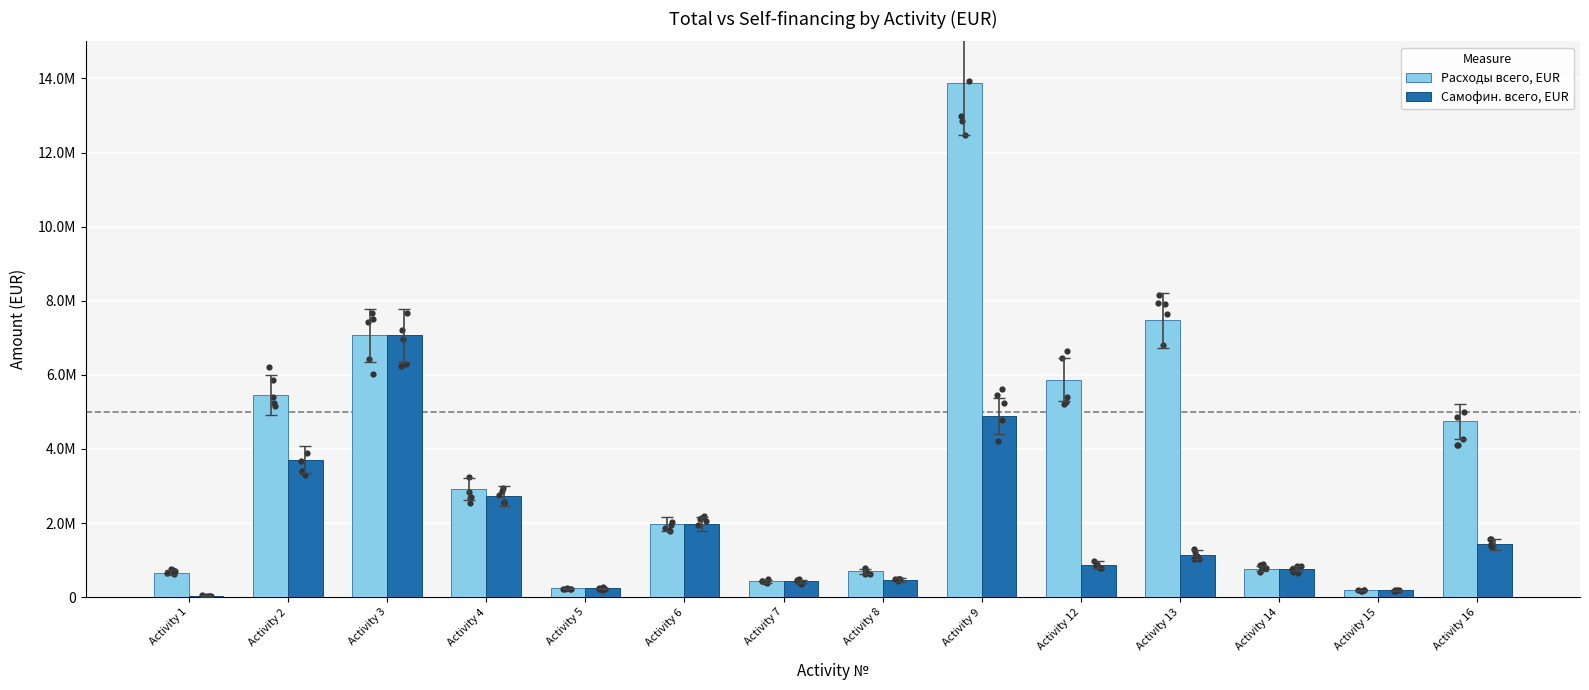

At which category is the sum across all series the highest?

Activity 9